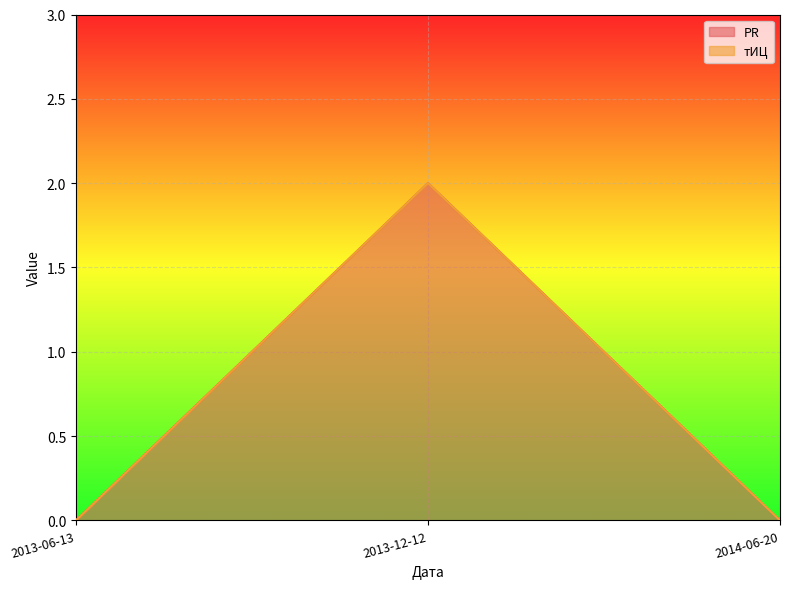

Reading right to left, transcribe all the data shown in this chart.

2014-06-20=0	2013-12-12=2	2013-06-13=0